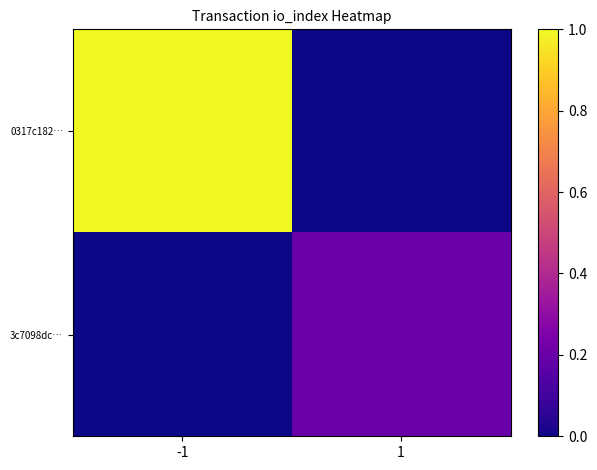

Rank the series at -1 from highest to lowest value.

0317c182…, 3c7098dc…